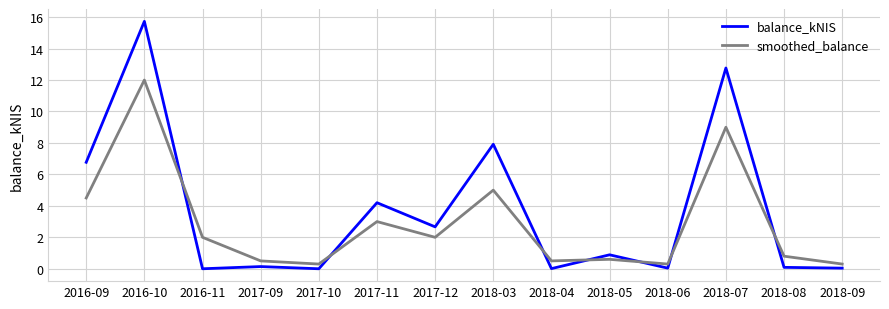

List the series in order of their peak value, highest first.

balance_kNIS, smoothed_balance